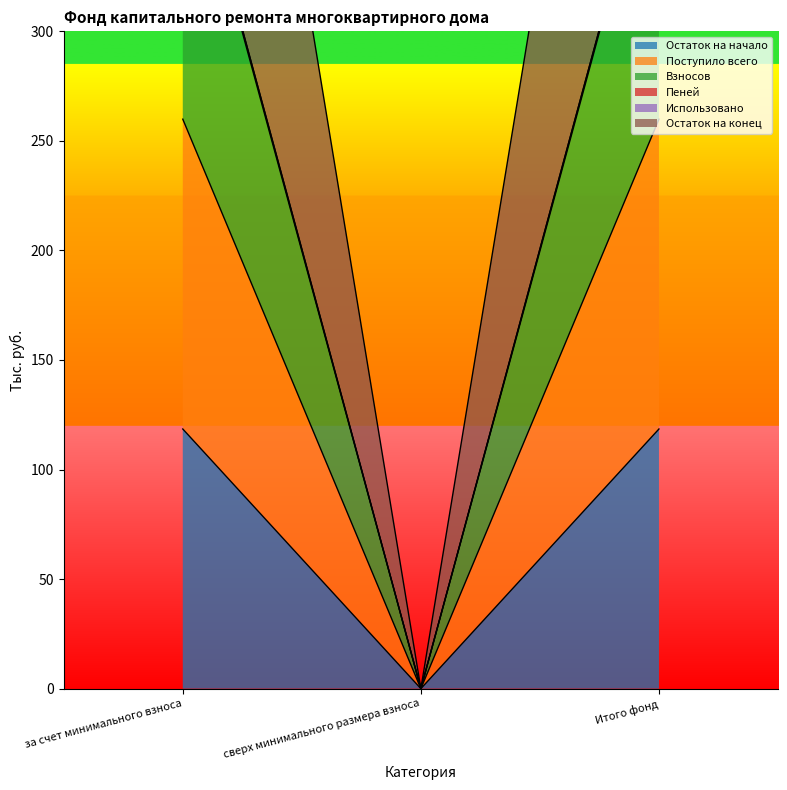

How many data points does each series have?

3